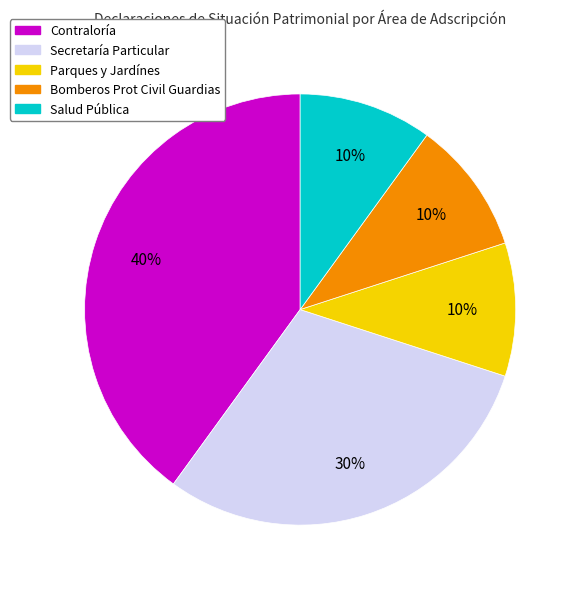

Is there a majority slice in this chart?

No